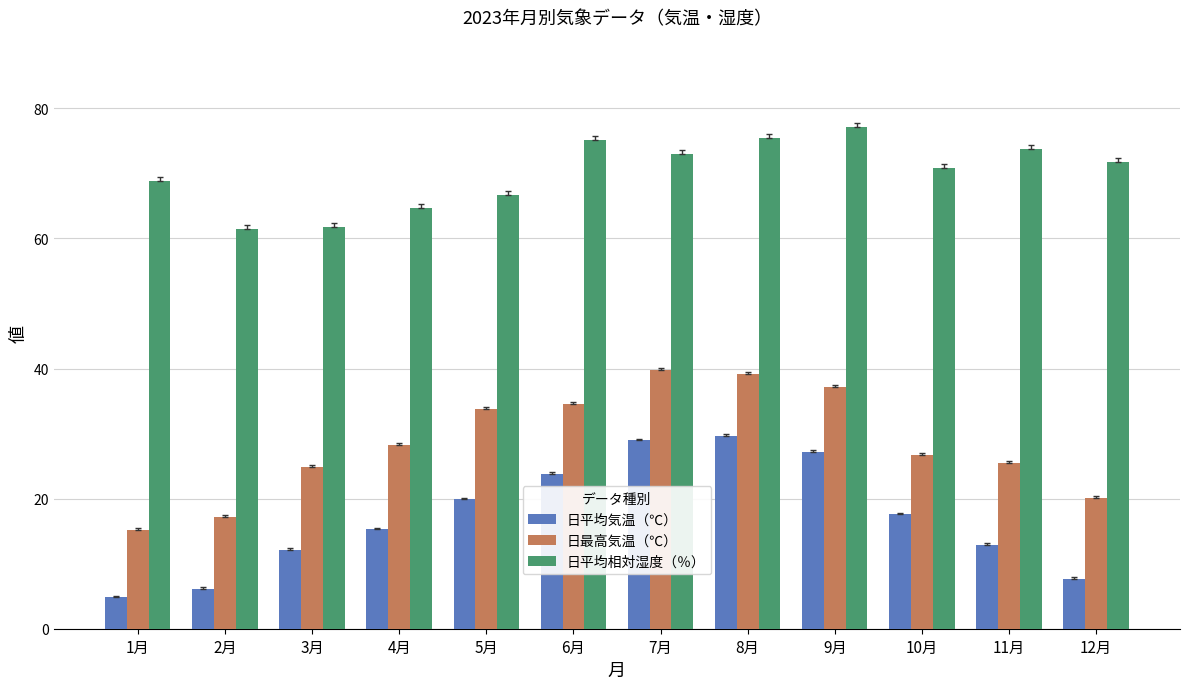

What is the label of the 3rd bar from the right?

10月